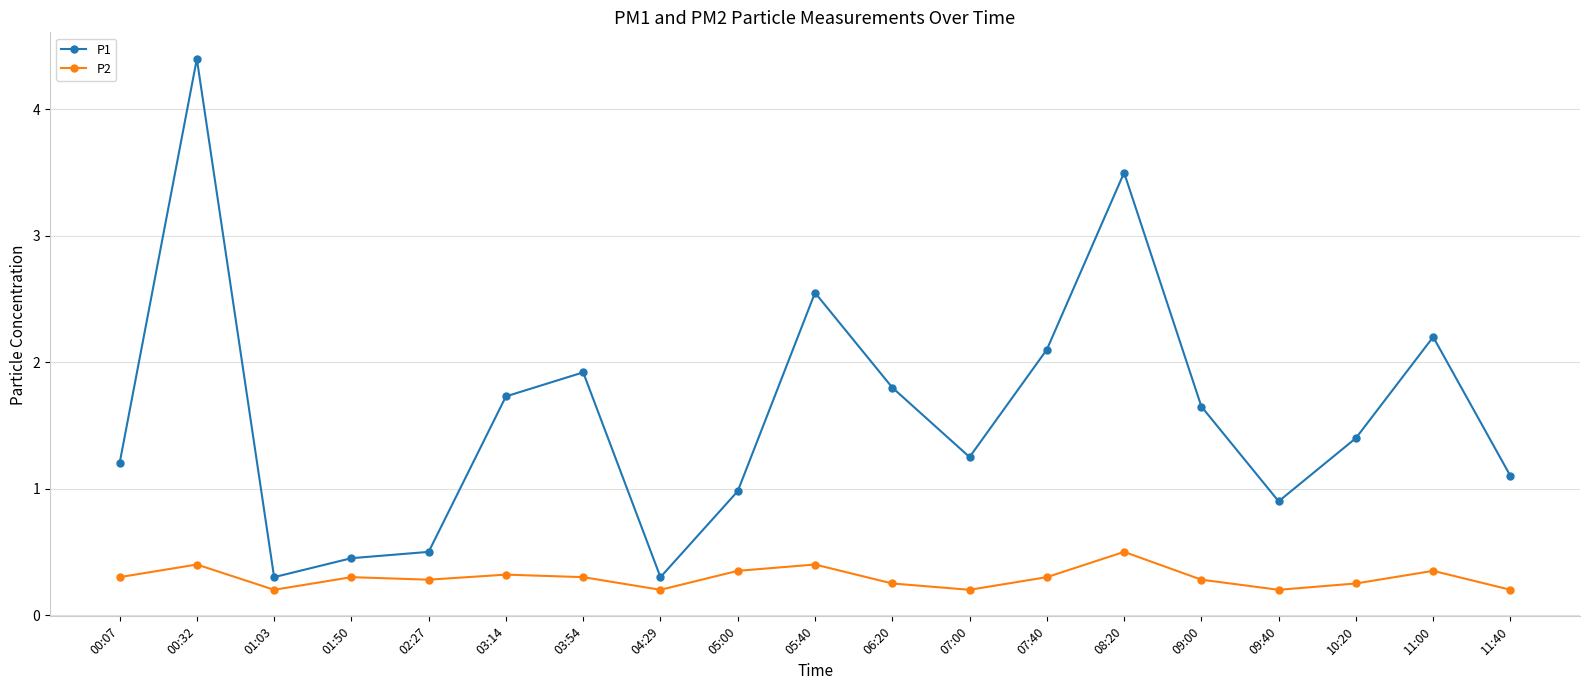

What is the difference between the maximum and minimum values in the P1 series?

4.1